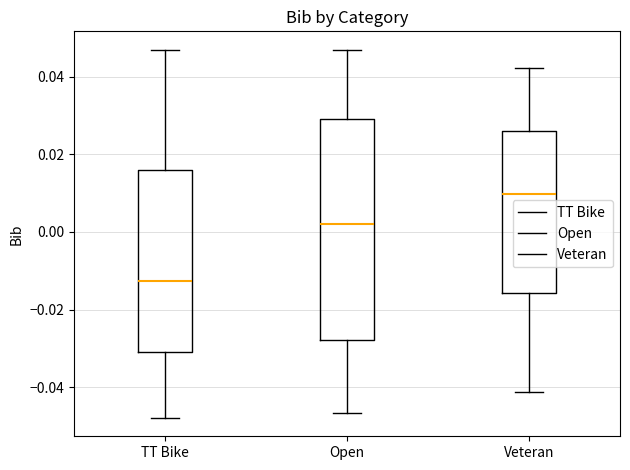

Which box is the tallest, from its lower edge to its upper edge?

Open